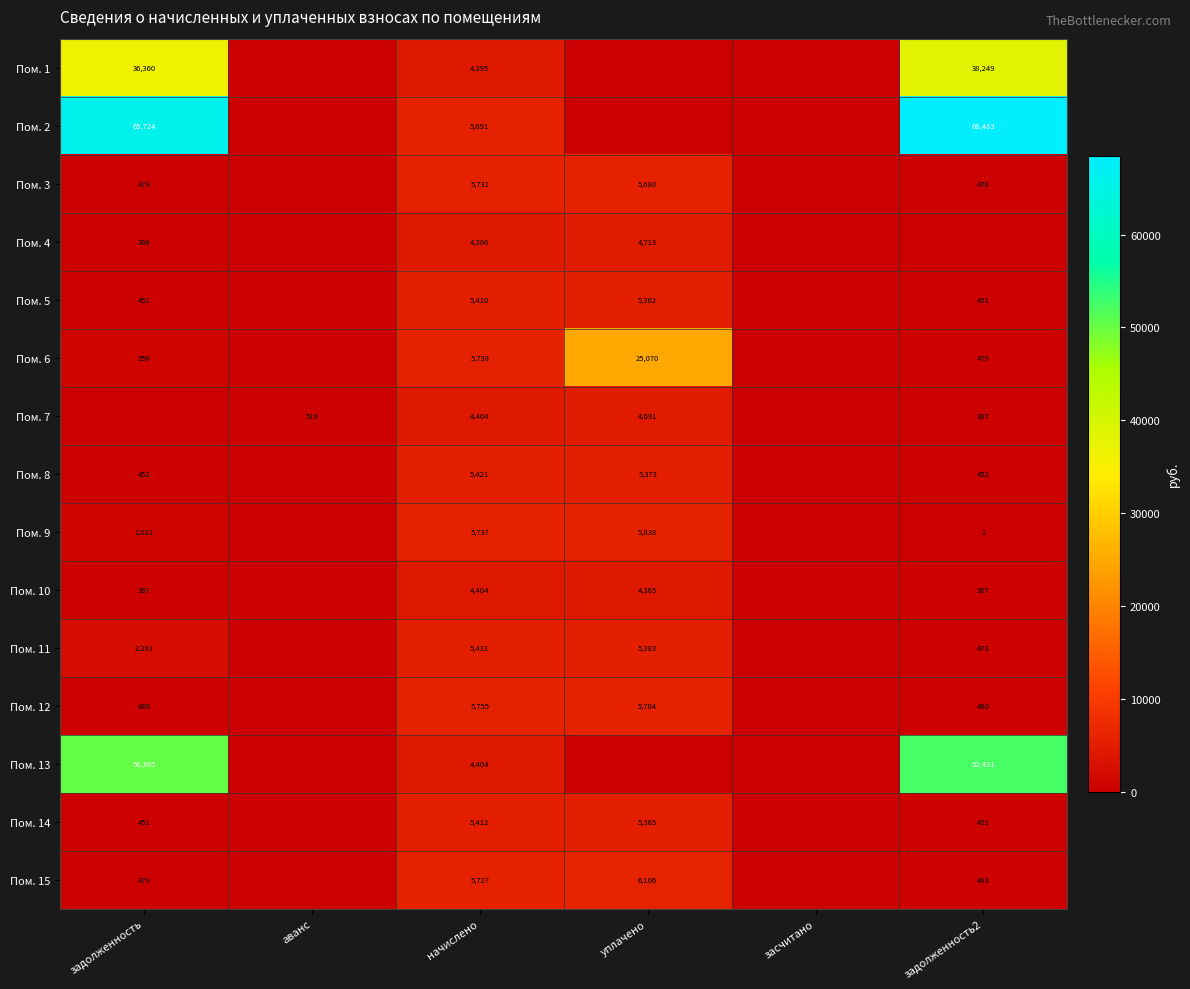

What is the spread (max minus min) of values at задолженность?

65723.6